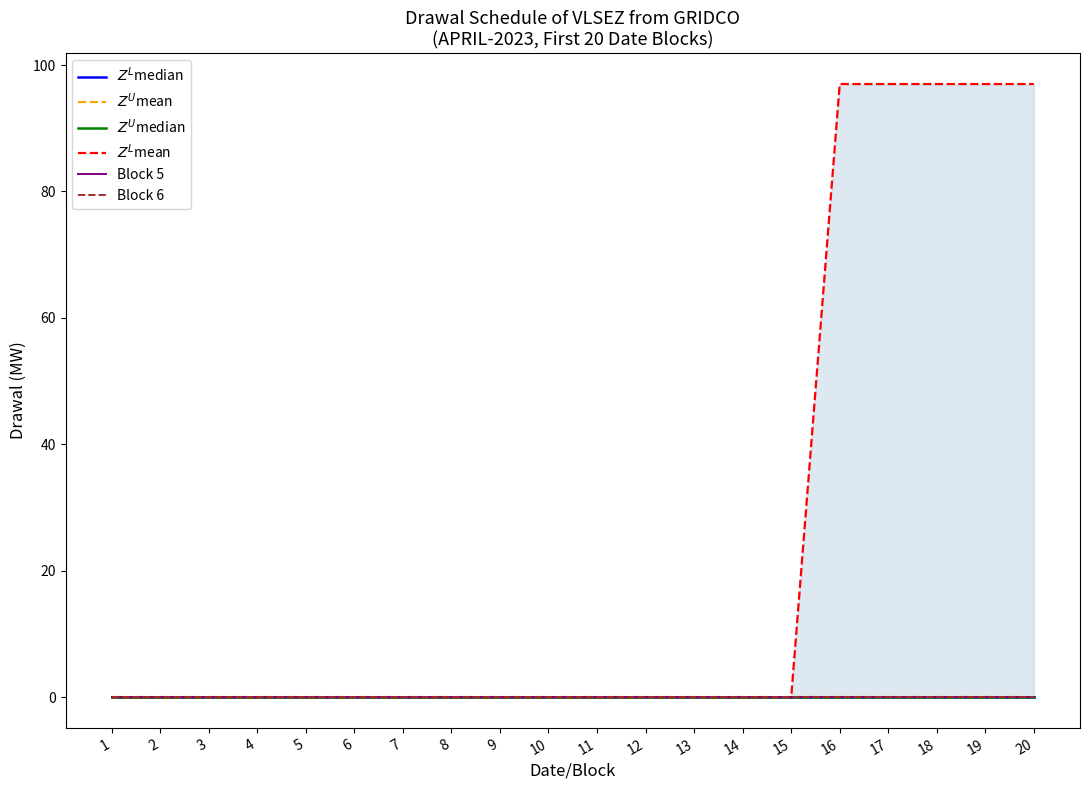

At which category is the sum across all series the highest?

16